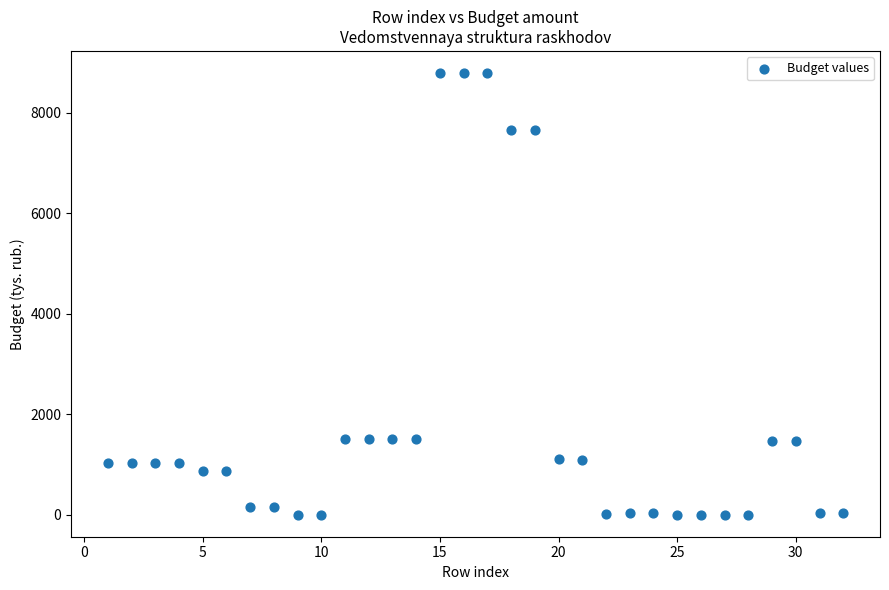

What is the range of X values (max minus min)?

31.0